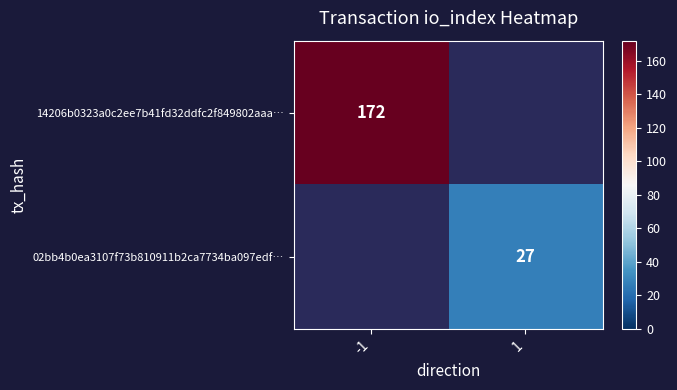

At how many categories does at least one series exceed 28?

1